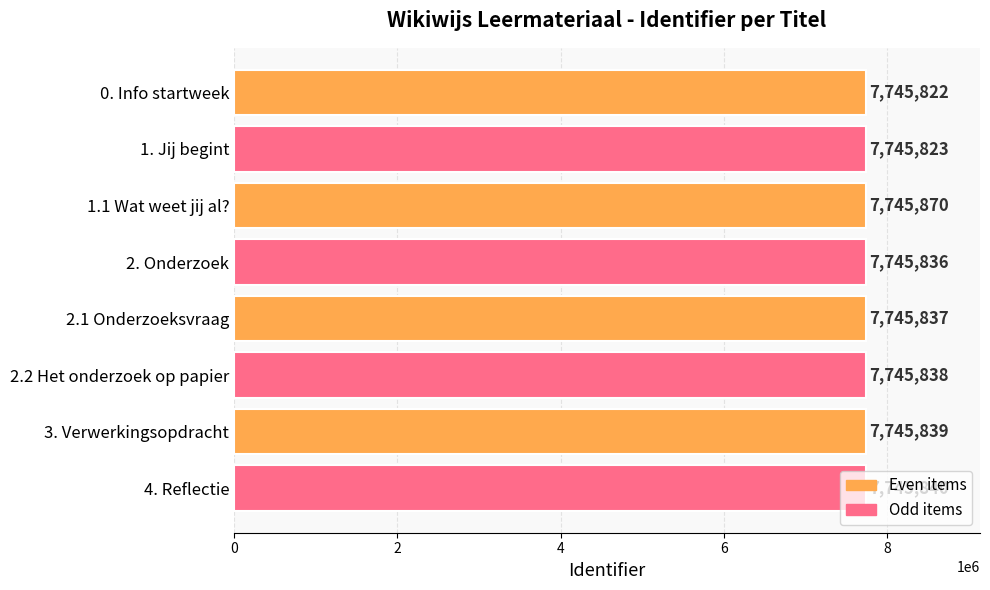

What is the greatest value displayed?

7745870